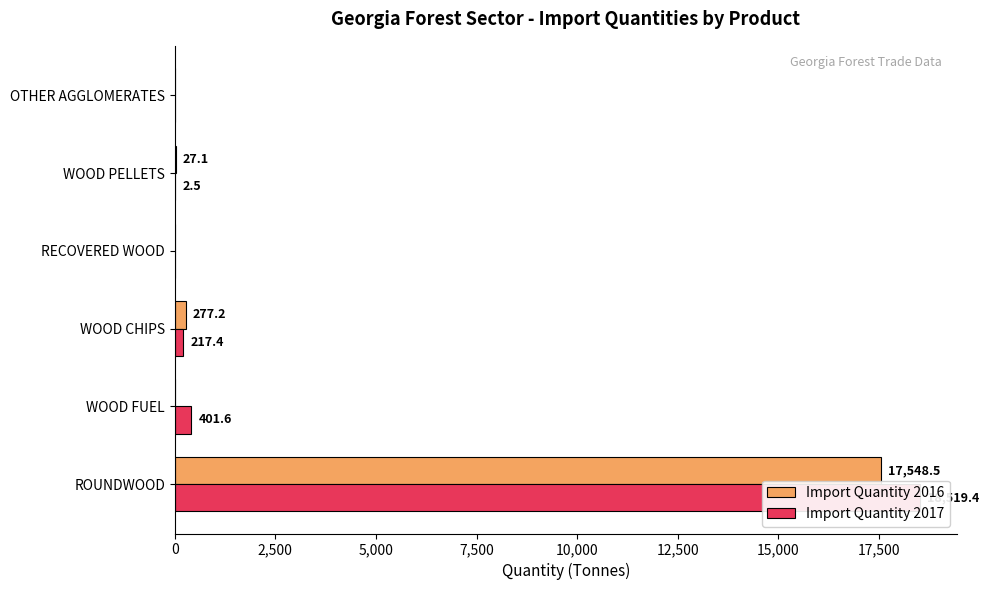

Rank the series by their maximum value, from lowest to highest.

Import Quantity 2016, Import Quantity 2017